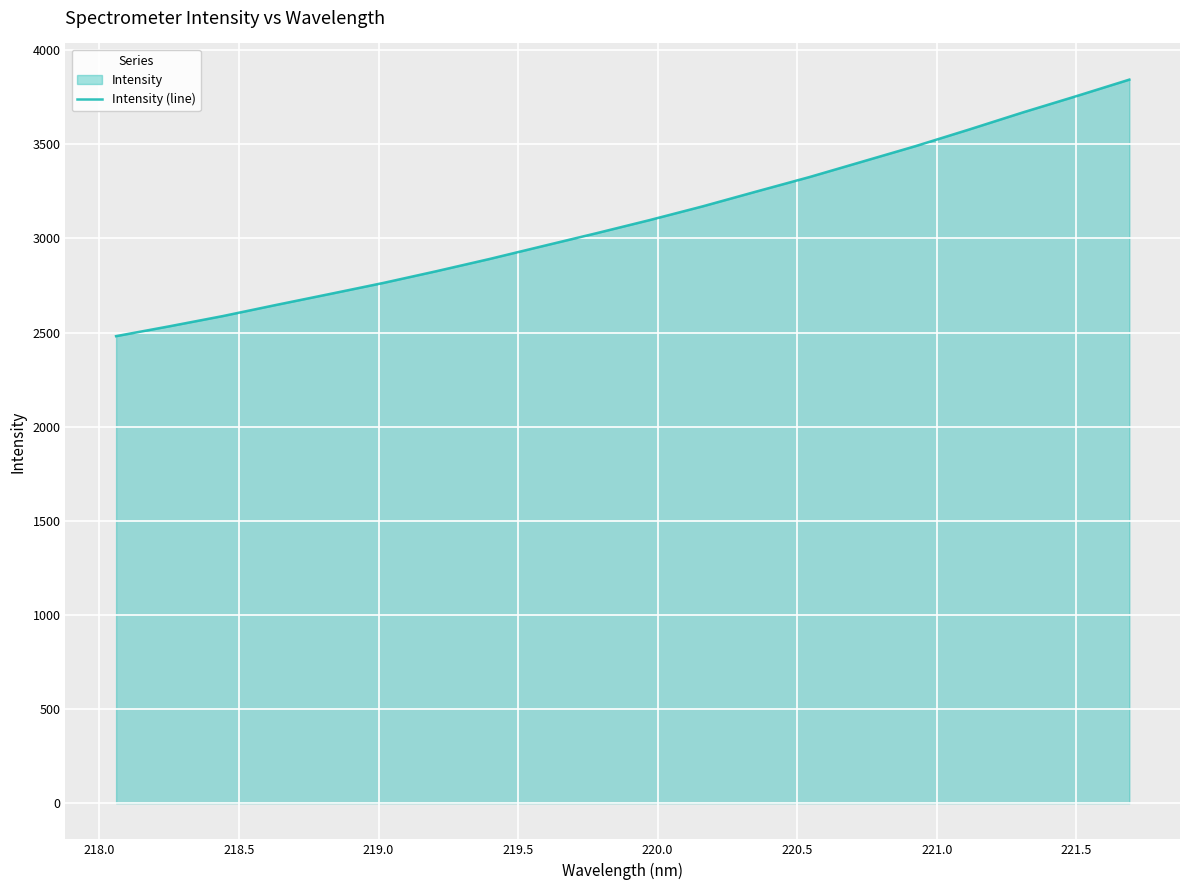

What is the greatest value displayed?

3843.9